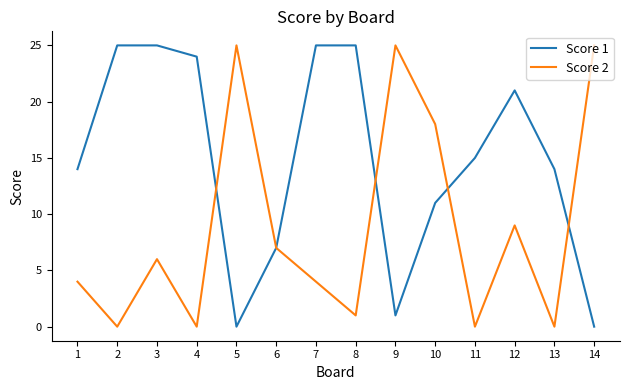

What is the difference between the highest and lowest values at 9?

24